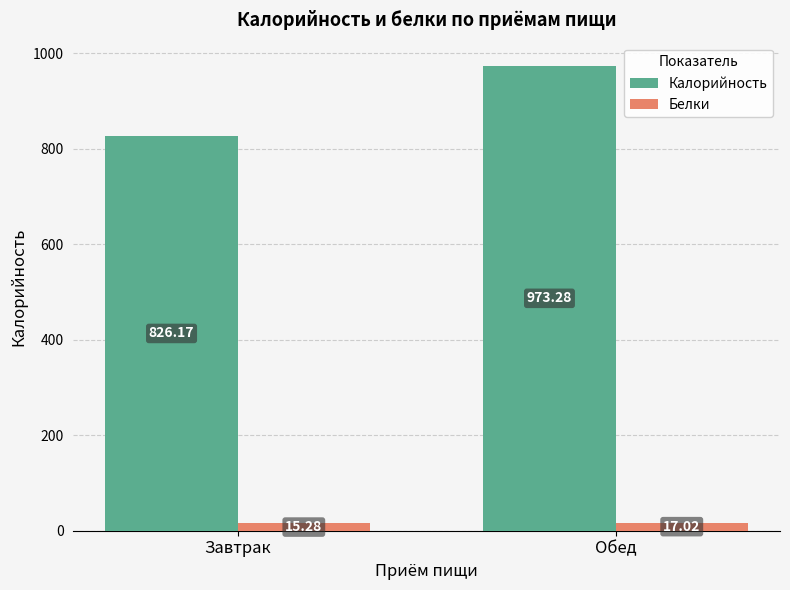

At Обед, list the series in order from largest to smallest.

Калорийность, Белки